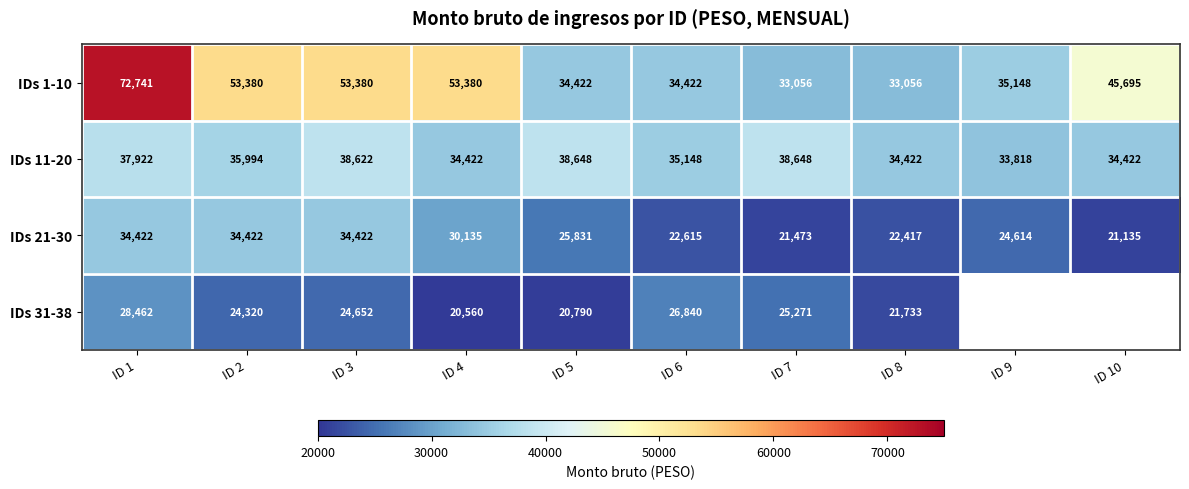

The value of IDs 1-10 at ID 10 is 11392. True or false?

False